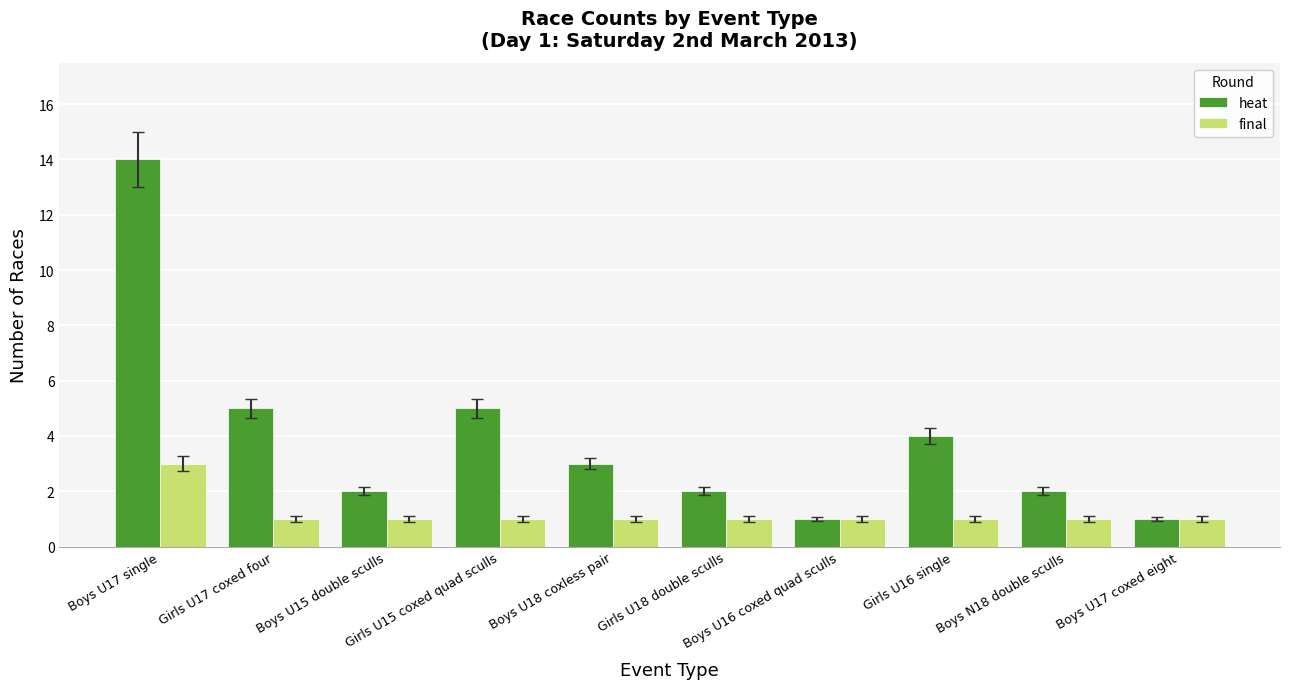

Which series has the largest range (max minus min)?

heat